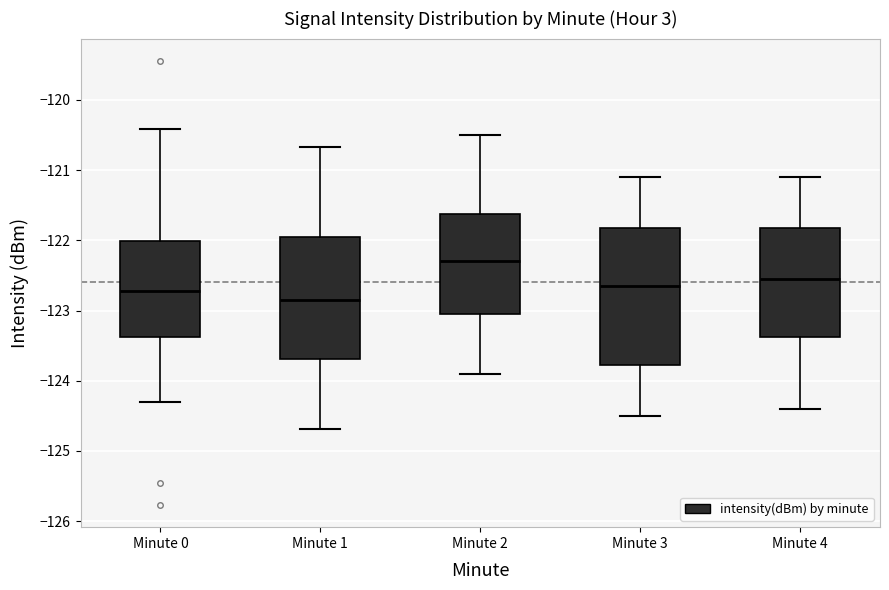

Reading left to right, transcribe this box plot: for each box, give where its median line is, the range the box spans, and where its two whiskers end, as read against the y-axis. The values are not printed on the chart, so give them approximately, as read against the axis.

Minute 0: median -122.7, box -123.4 to -122.0, whiskers -124.3 to -120.4
Minute 1: median -122.8, box -123.7 to -121.9, whiskers -124.7 to -120.7
Minute 2: median -122.3, box -123.0 to -121.6, whiskers -123.9 to -120.5
Minute 3: median -122.6, box -123.8 to -121.8, whiskers -124.5 to -121.1
Minute 4: median -122.5, box -123.4 to -121.8, whiskers -124.4 to -121.1